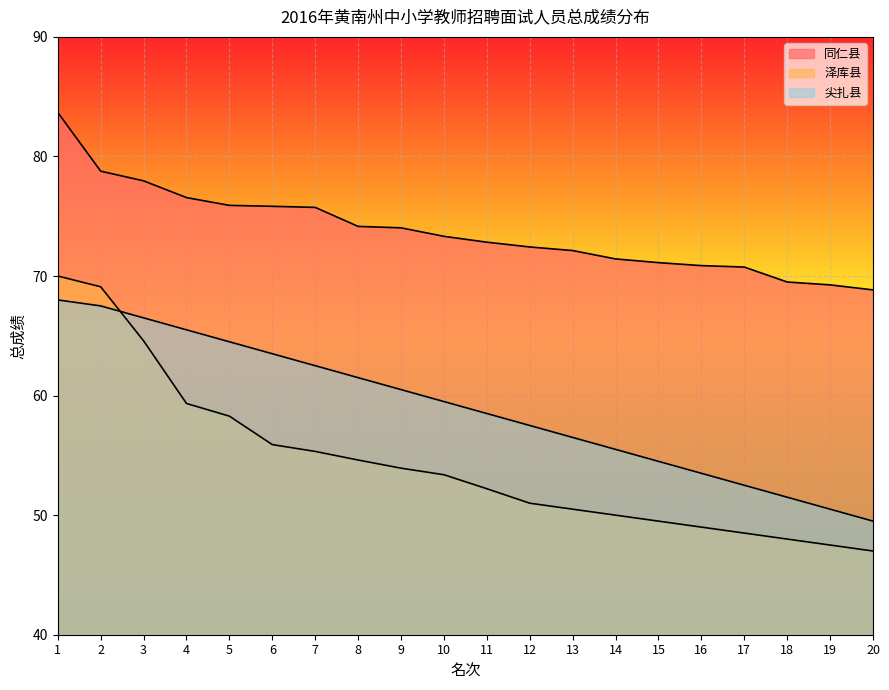

At which category does the chart reach its peak across all series?

1